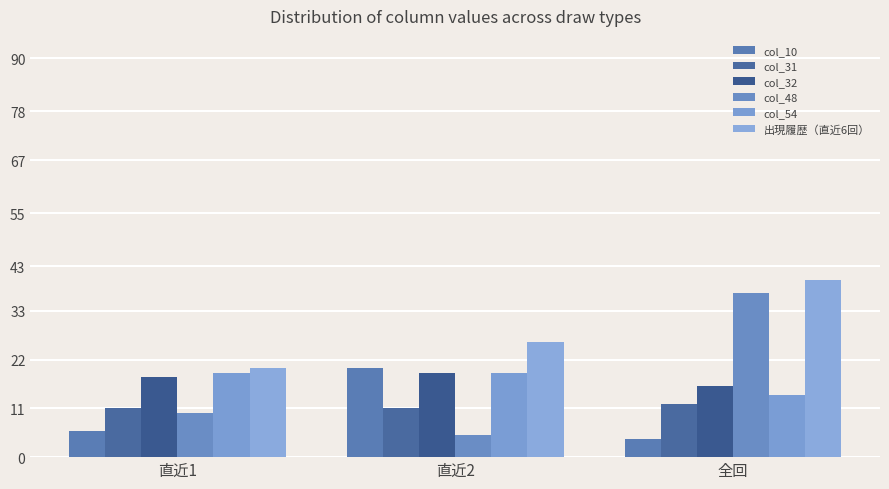

What is the value of the col_10 bar at the 3rd from the left?

4